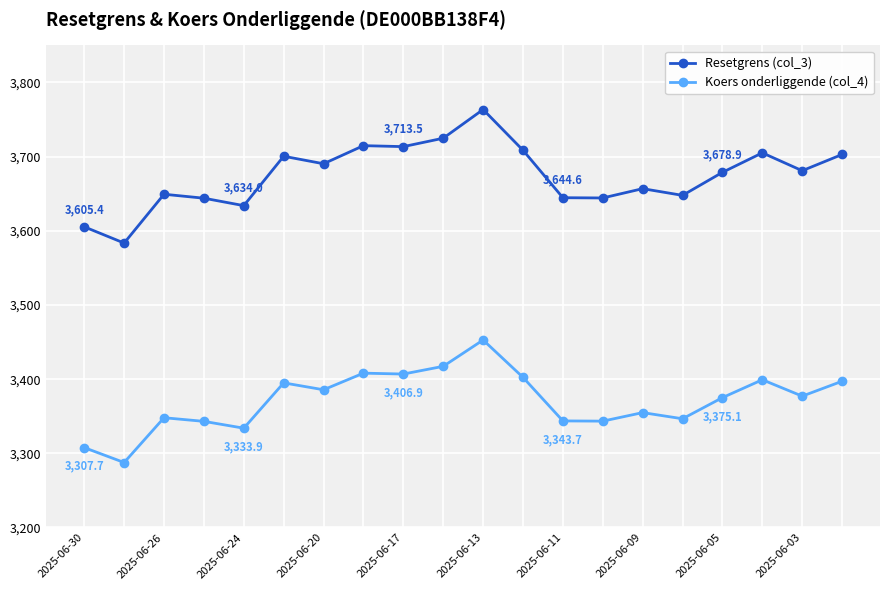

List the series in order of their overall mean, lowest first.

Koers onderliggende (col_4), Resetgrens (col_3)